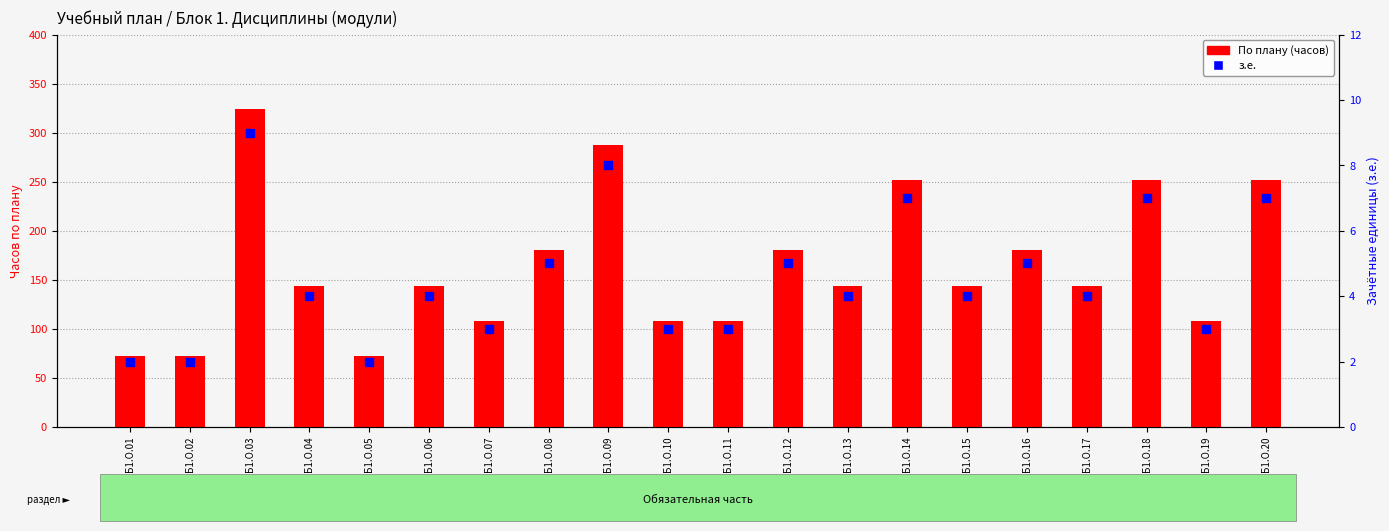

At which category is the sum across all series the highest?

Б1.О.03